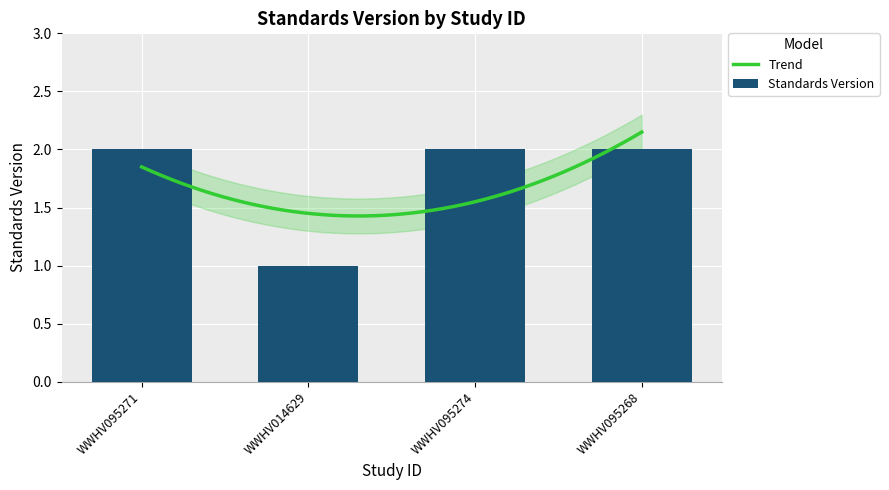

How many data points are less than 2?

1